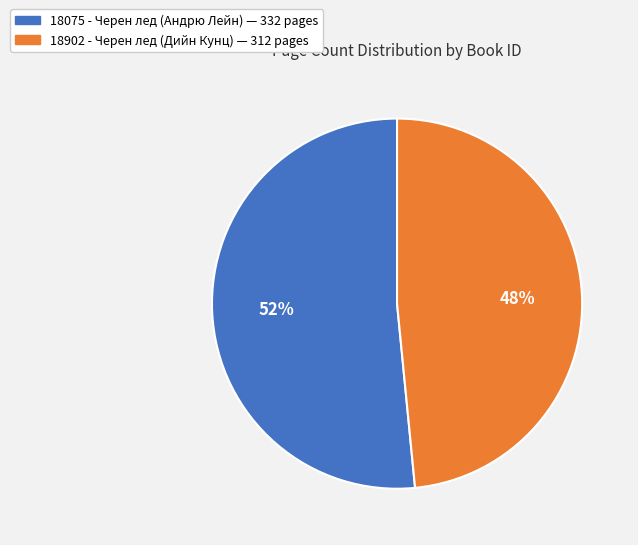

Do 18902 and 18075 together represent more than half of the pie?

Yes